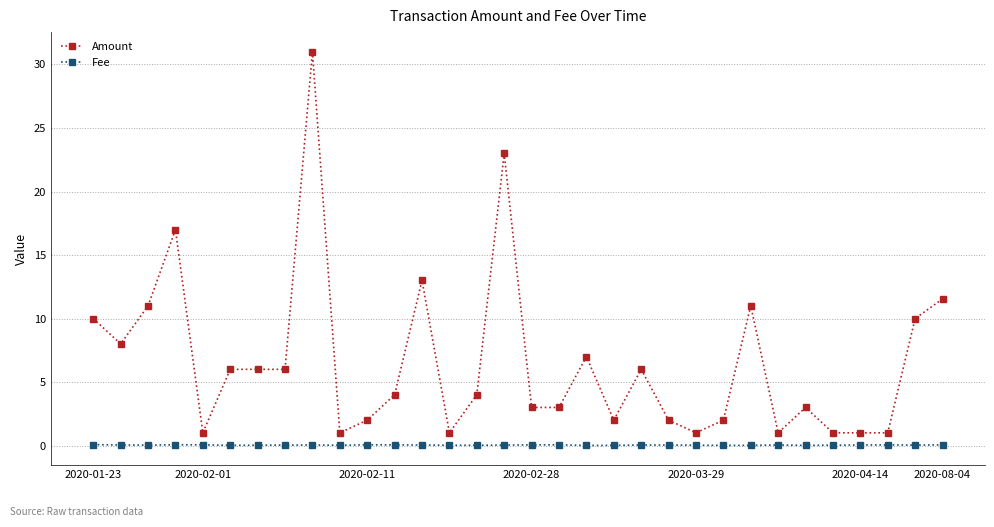

How many distinct data groups are displayed?

2